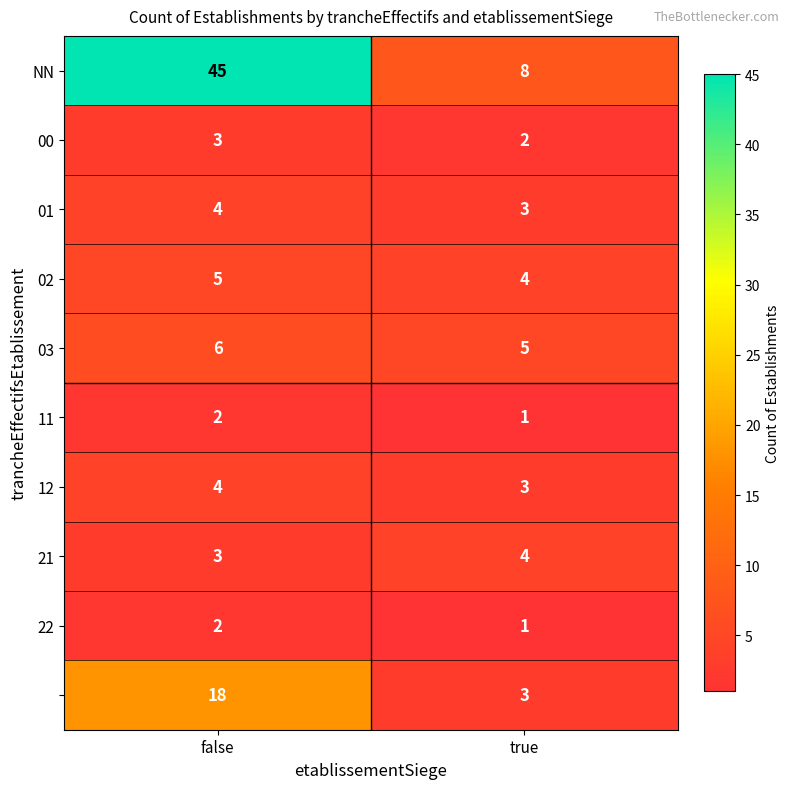

At which category is the sum across all series the highest?

false